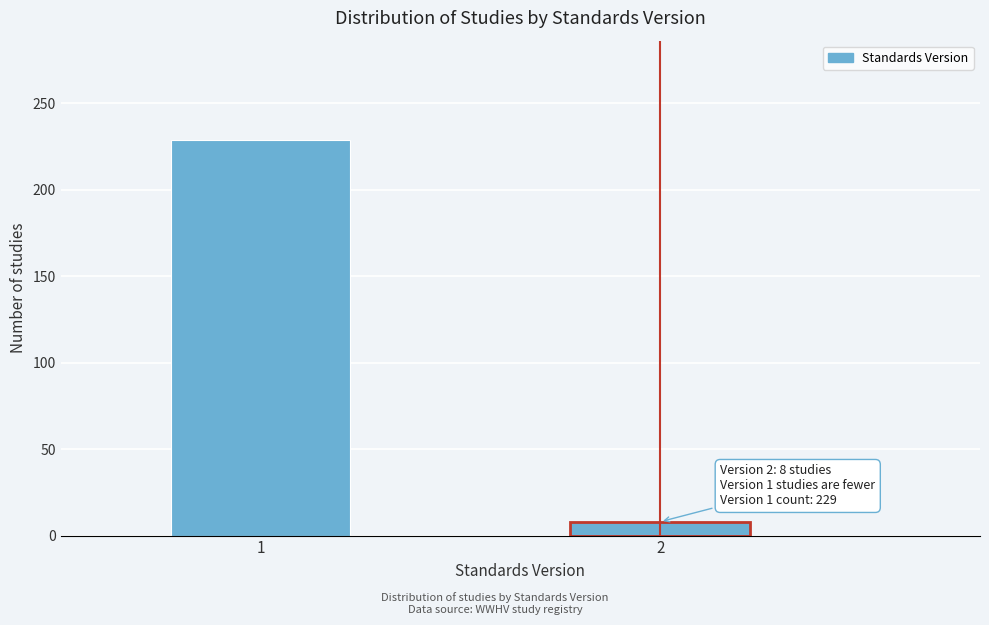

Reading left to right, transcribe all the data shown in this chart.

229	8